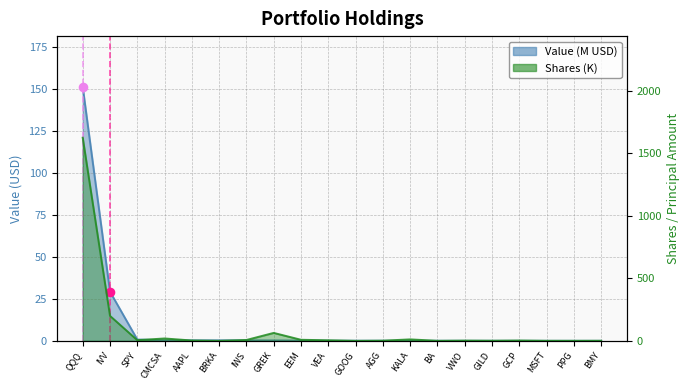

Which series has the largest Y range (max minus min)?

Shares or principal amount